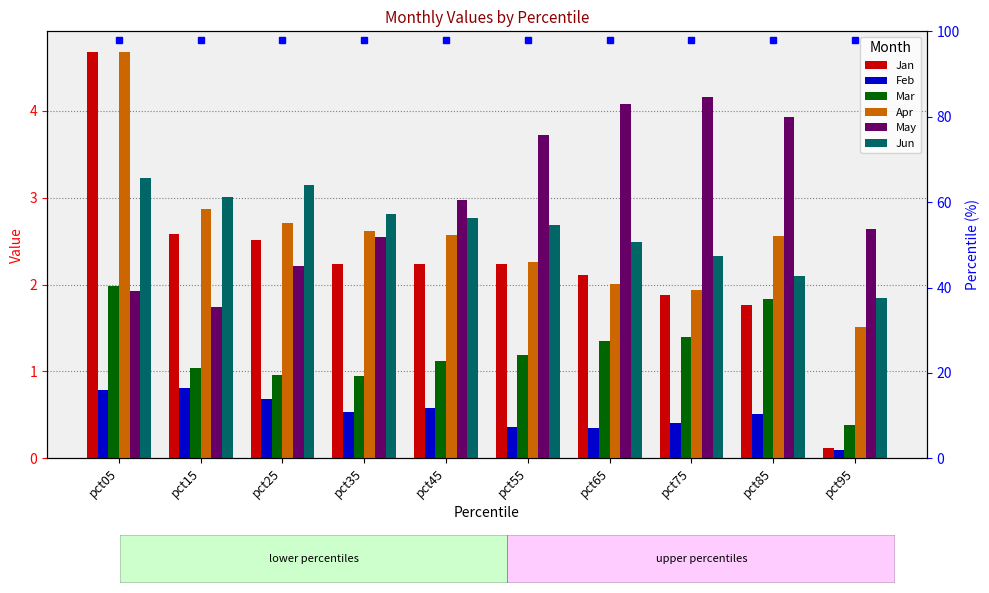

At how many categories does at least one series exceed 0?

10